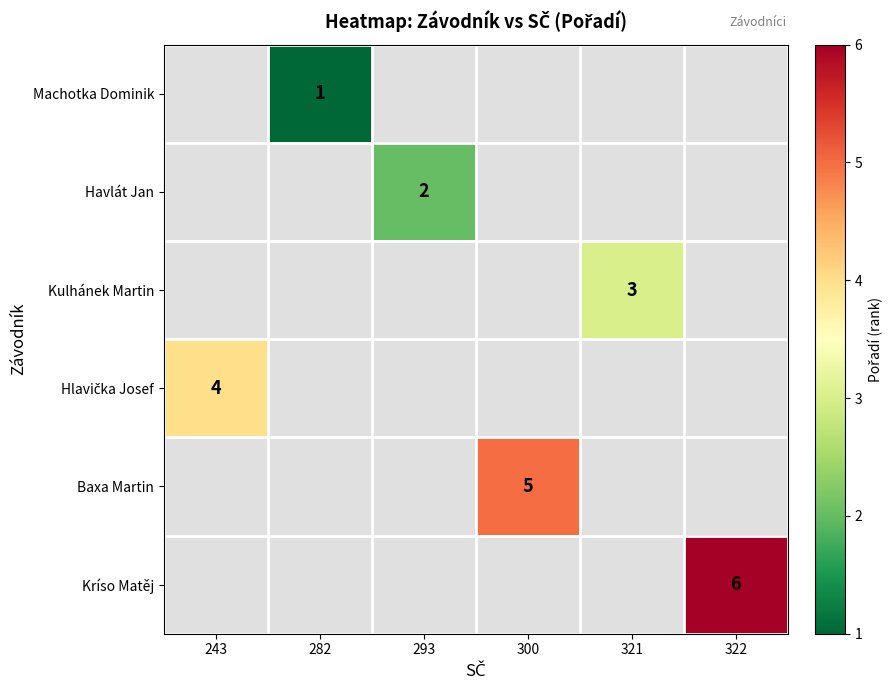

Which label corresponds to the largest value in the chart?

322